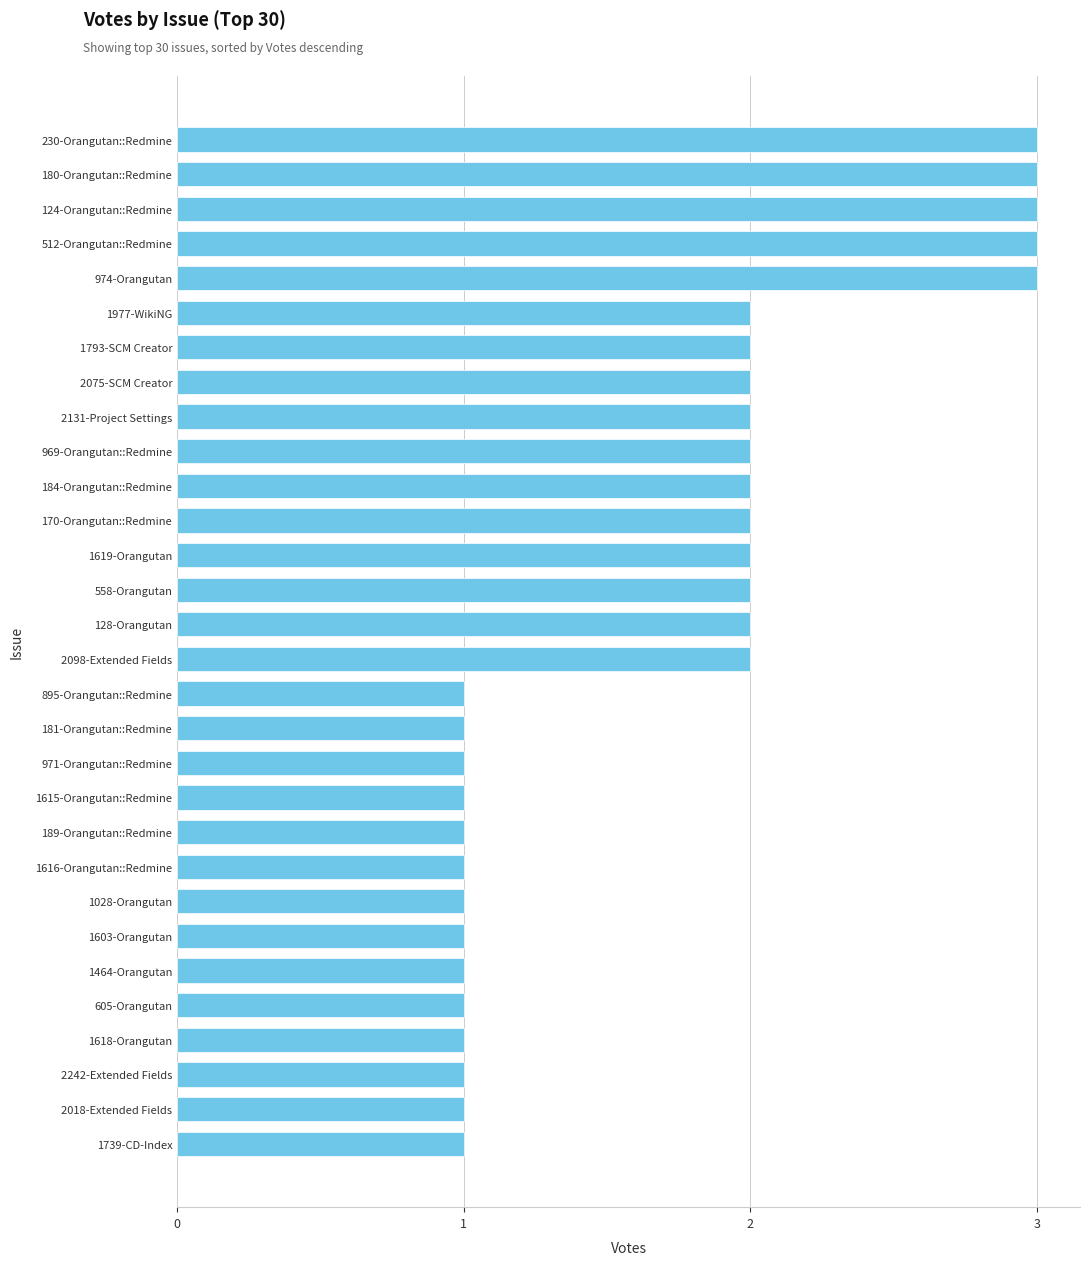

True or false: the data shows 2 at 1793-SCM Creator.

True